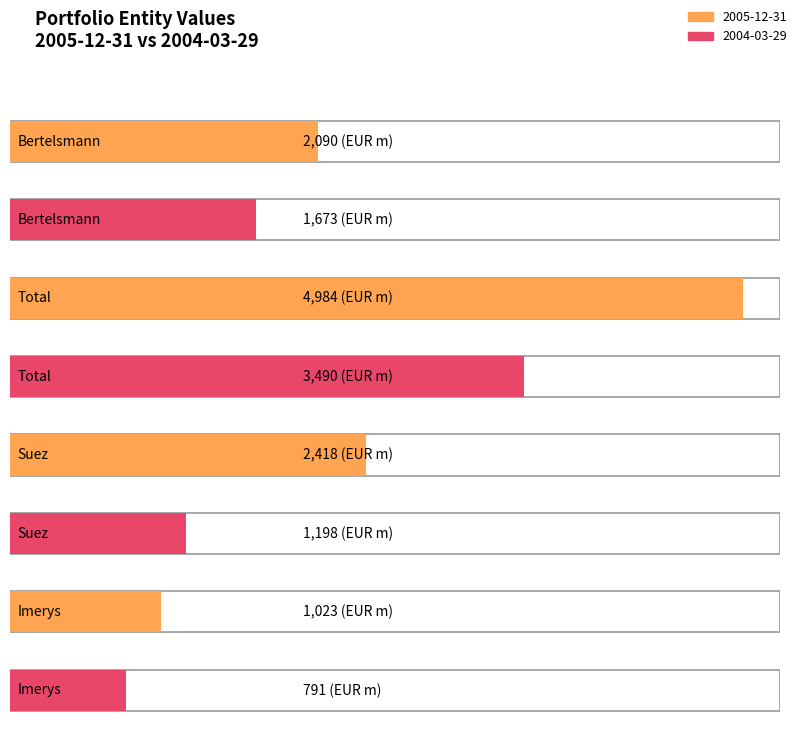

Is it true that 2005-12-31 equals 5294 at Adjusted net assets?

False